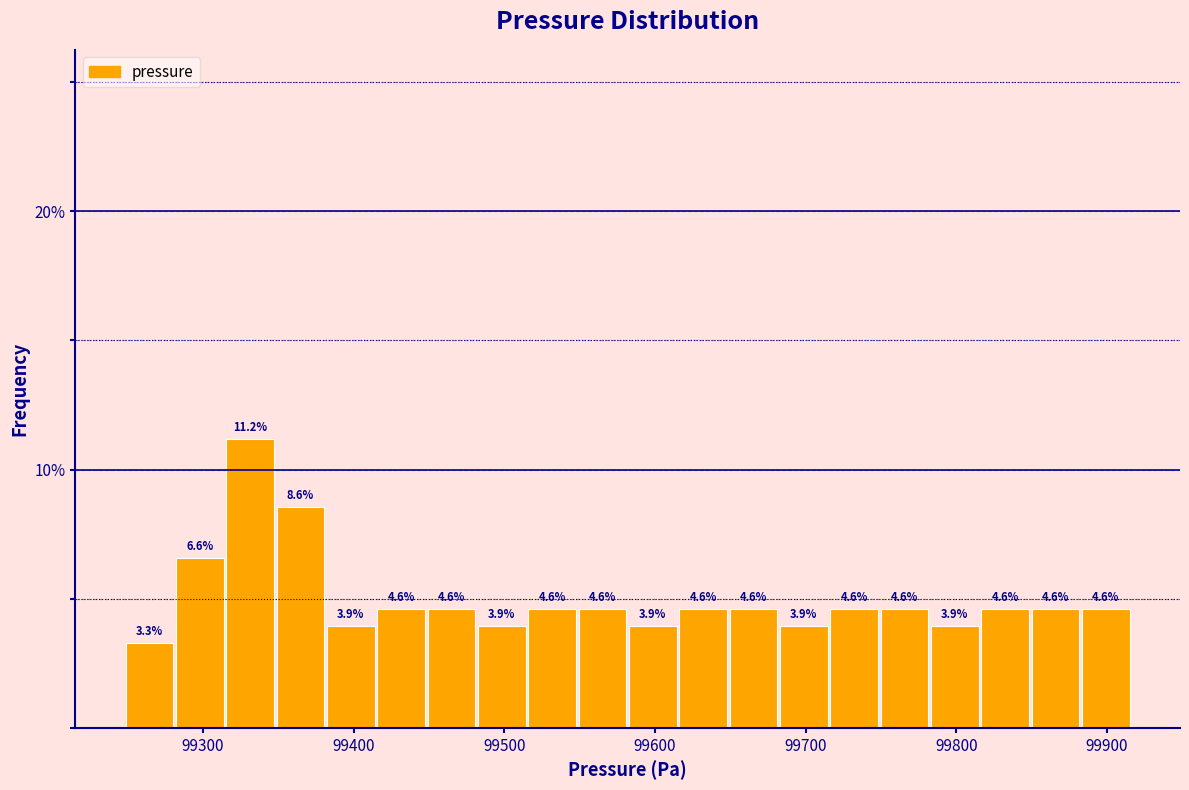

Read against the x-axis, roughly where is the centre of the tallest bar?

99330